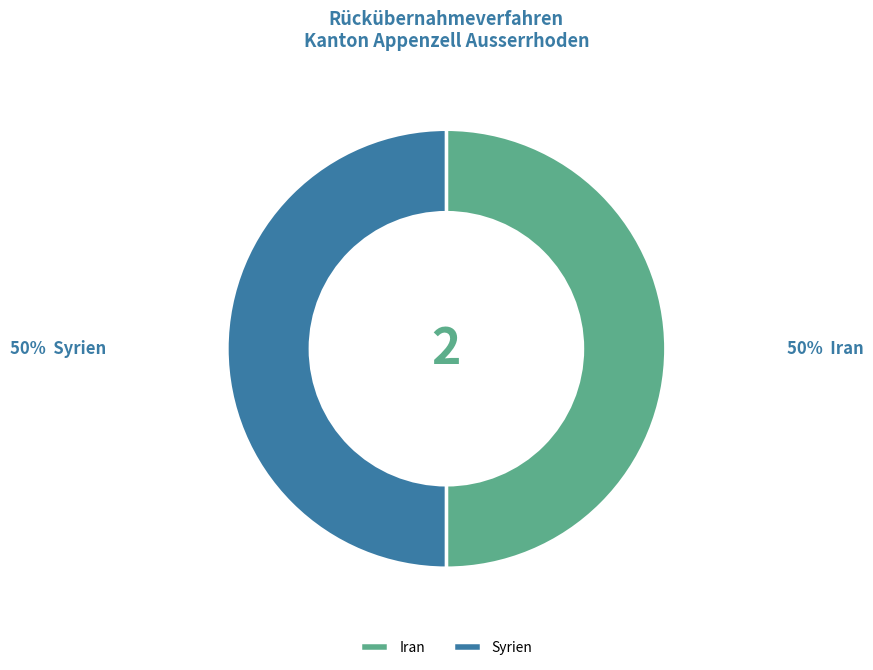

How many segments does this pie chart have?

2